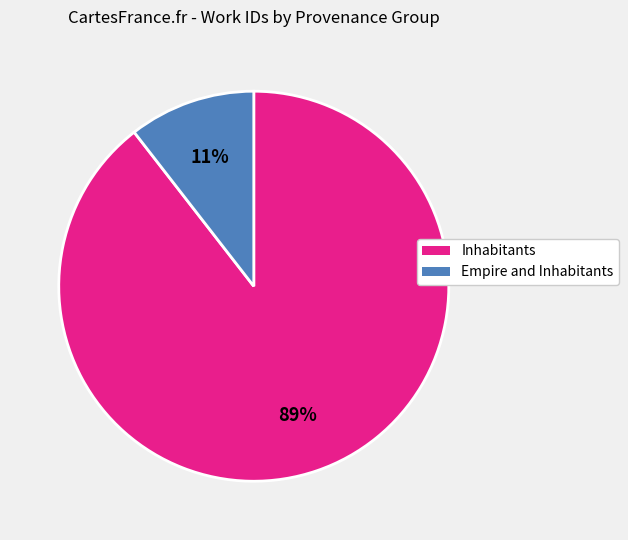

Is there a majority slice in this chart?

Yes